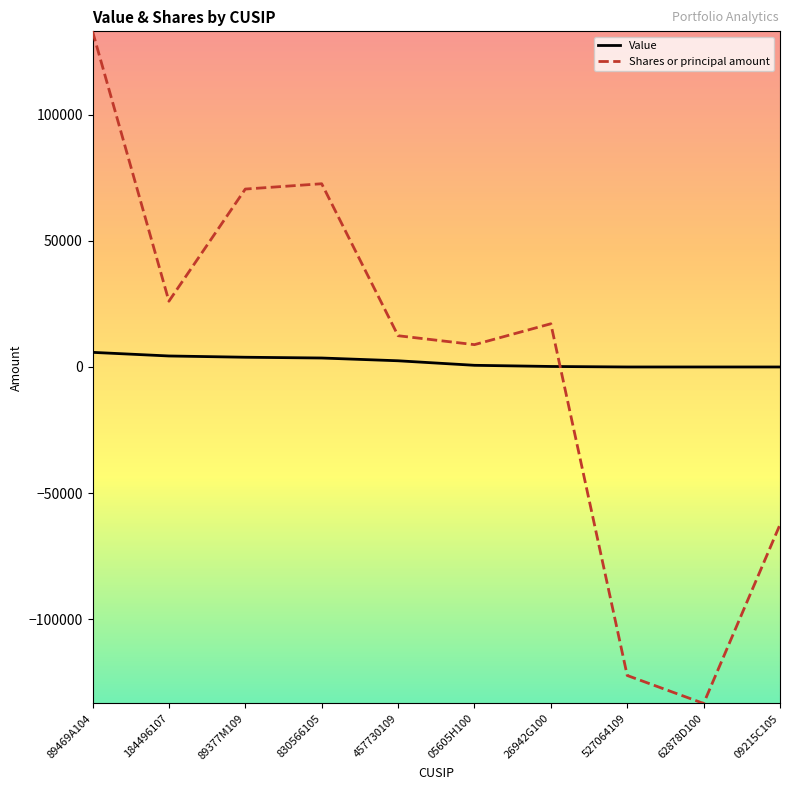

What is the sum of the Value values at 830566105 and 26942G100?

3758